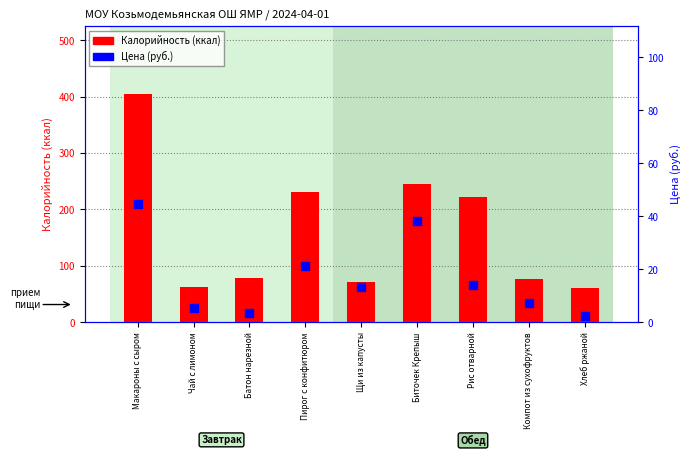

Which series contains the highest Y value?

Калорийность (ккал)